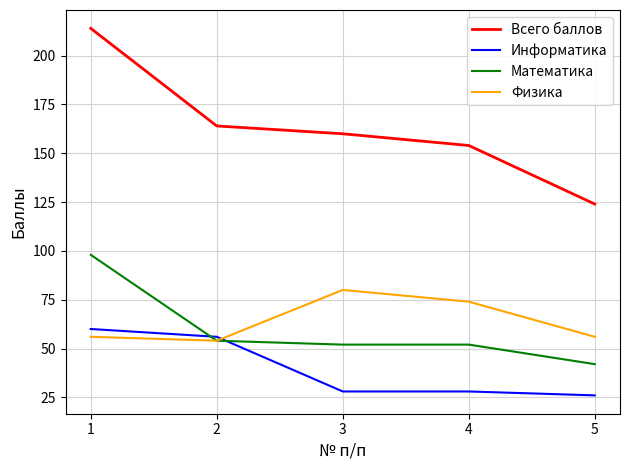

True or false: Математика and Всего баллов intersect in this chart.

False